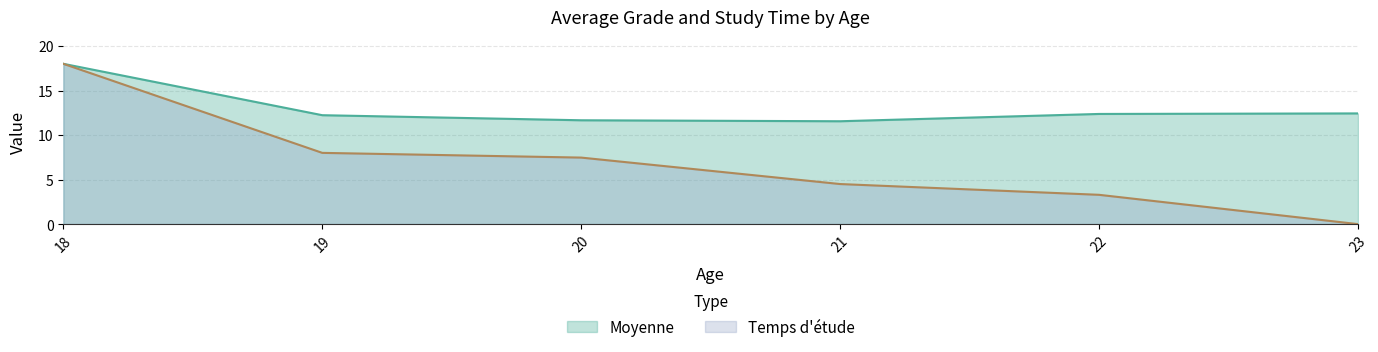

True or false: Temps etude and Moyenne cross at least once.

False